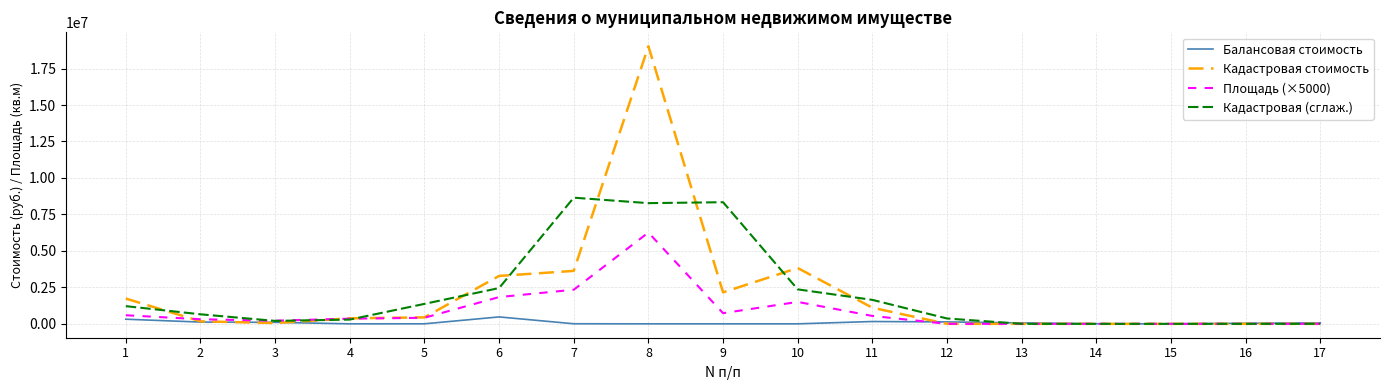

Where do Кадастровая стоимость and Площадь (×5000) first cross each other?

1 and 2